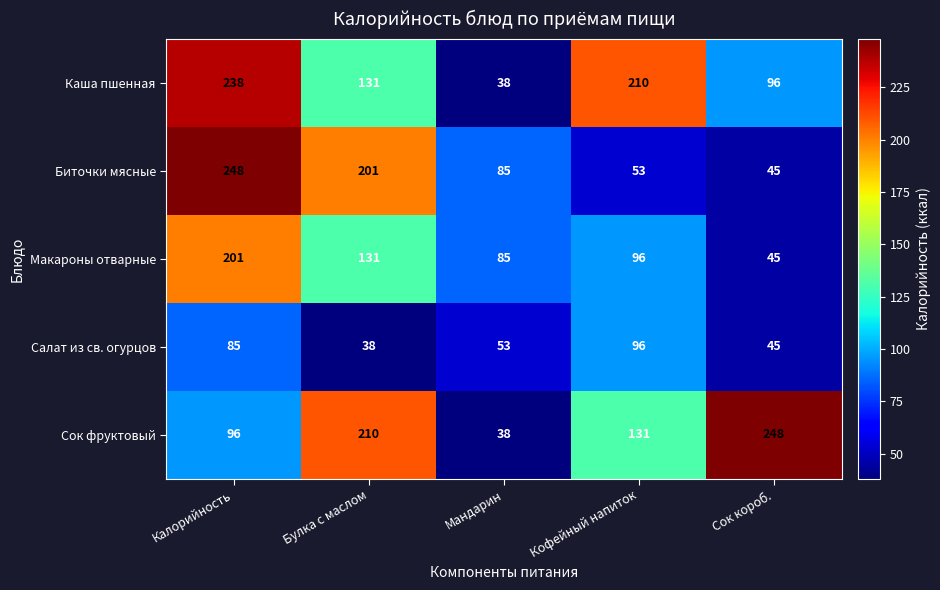

What is the total value across all series at Кофейный напиток?

586